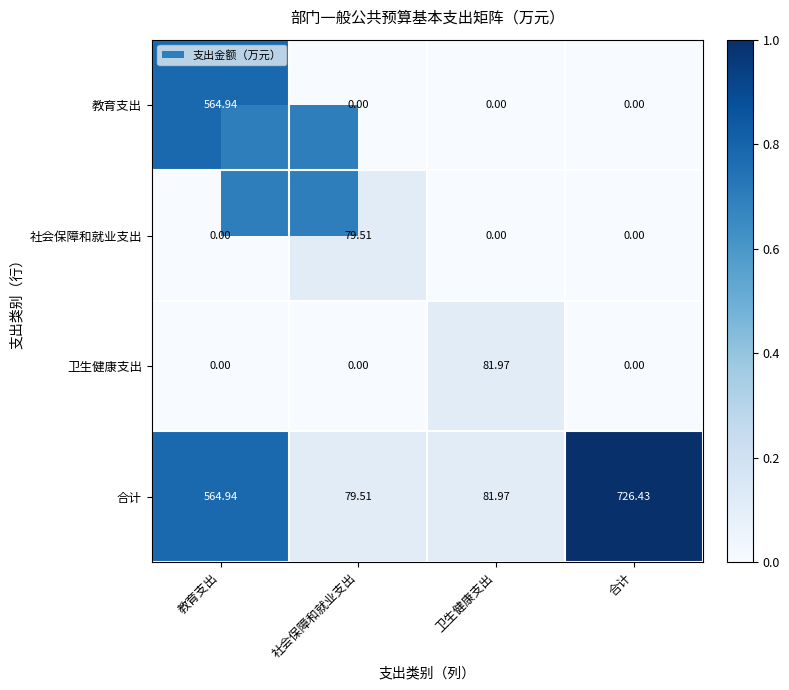

Rank the series by their maximum value, from highest to lowest.

合计, 教育支出, 卫生健康支出, 社会保障和就业支出